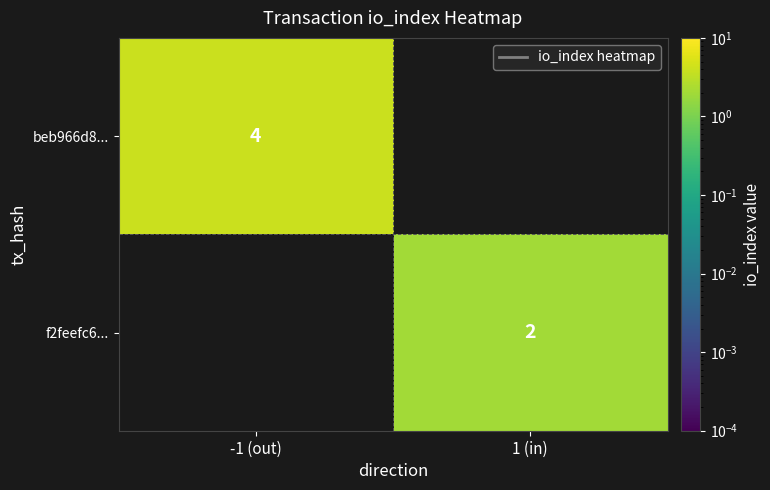

The value of f2feefc6... at 1 (in) is 3. True or false?

False